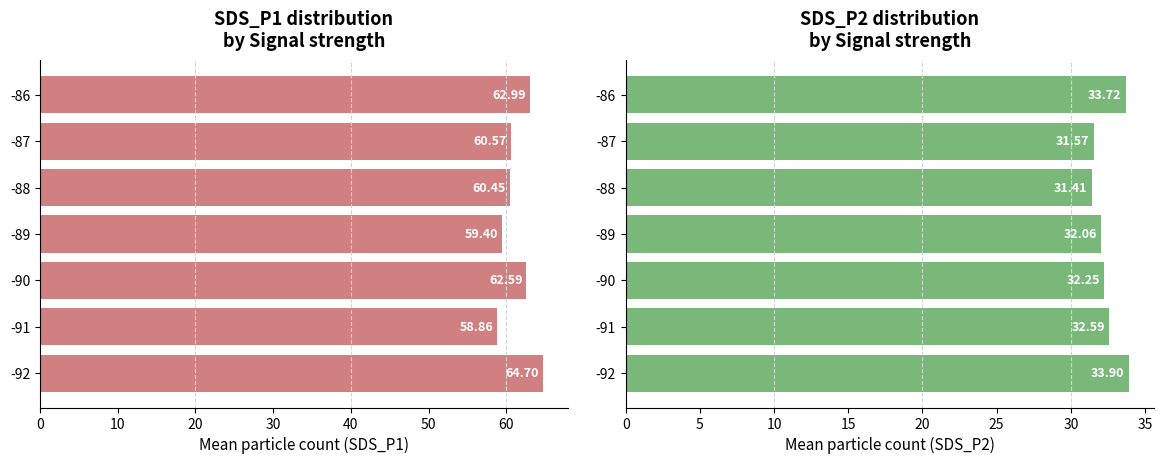

How many bars are there in total?

14